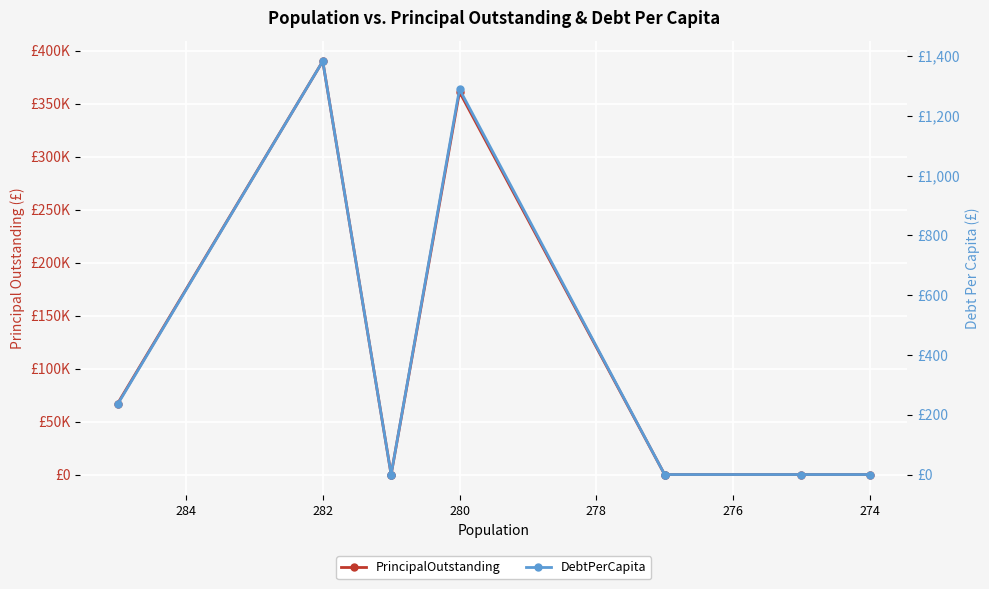

True or false: DebtPerCapita has more than 2 points higher than both neighbors.

False